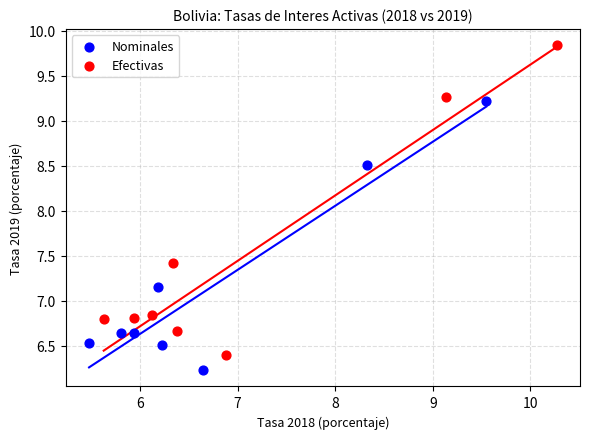

Which series has the widest spread of Y values?

Efectivas